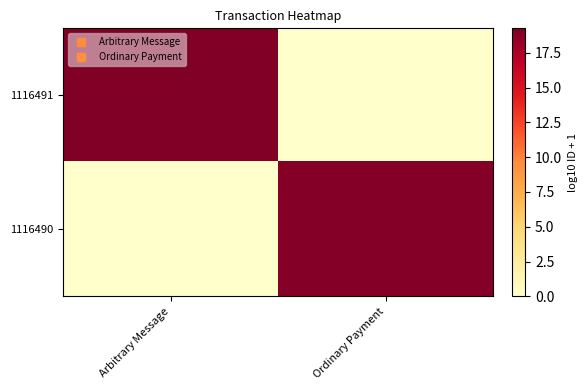

At which category does the chart reach its minimum across all series?

Ordinary Payment